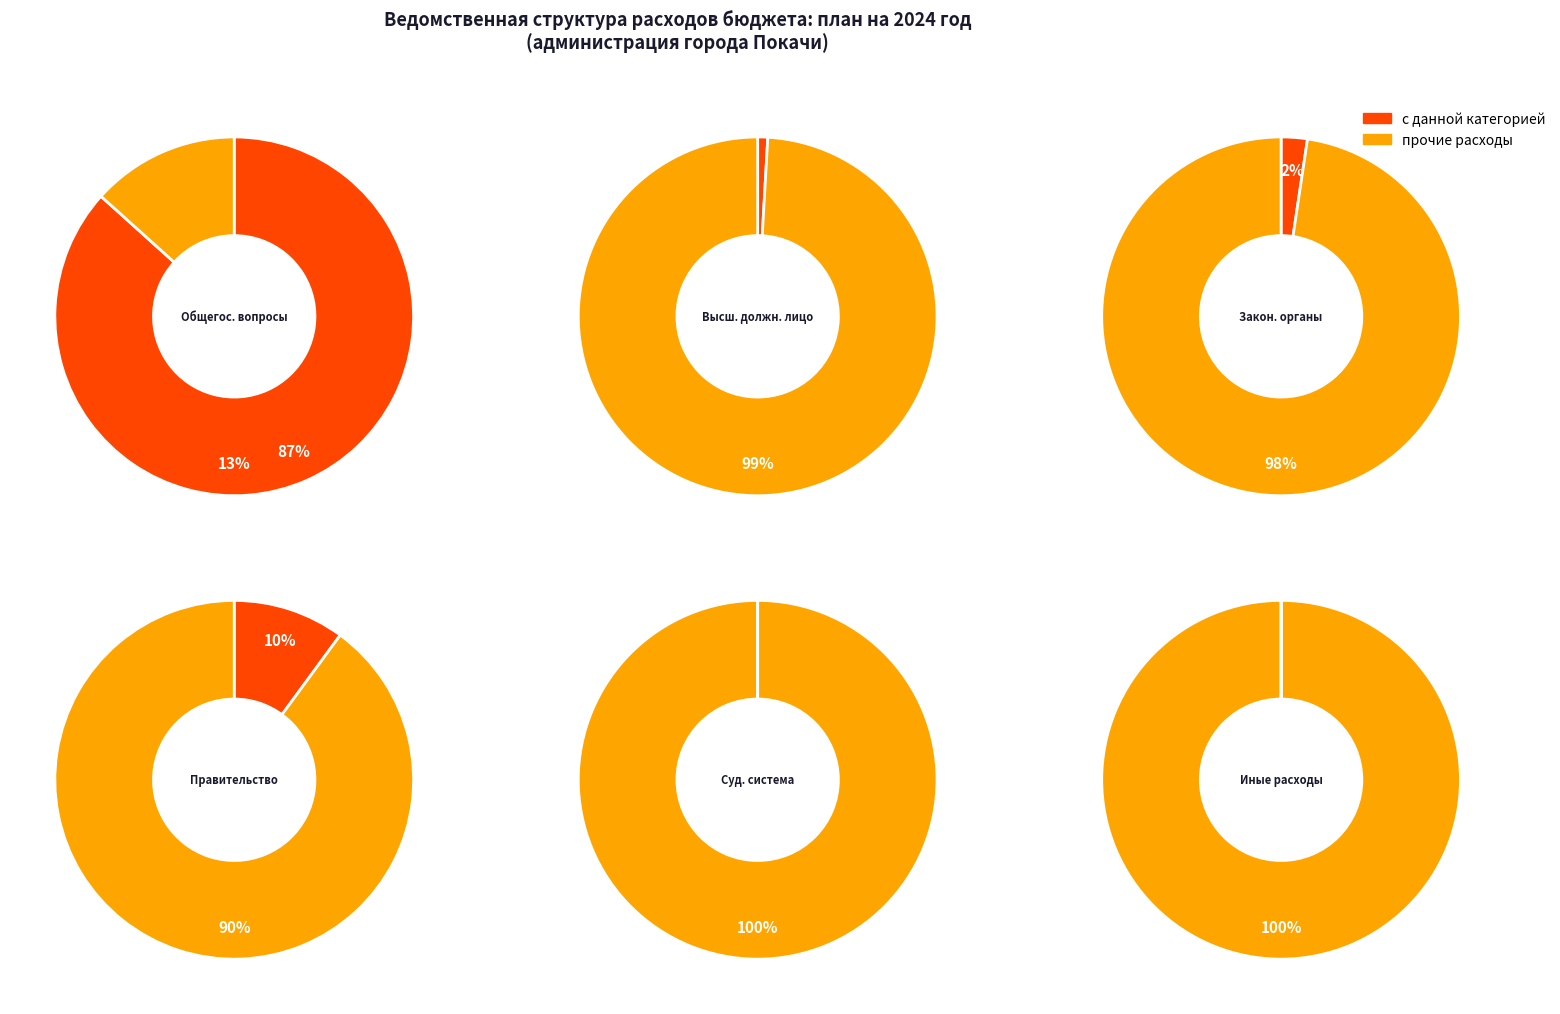

Rank the categories by value from lowest to highest.

Иные расходы, Судебная система, Функционирование высшего должностного лица, Функционирование законодательных органов, Функционирование Правительства, ОБЩЕГОСУДАРСТВЕННЫЕ ВОПРОСЫ